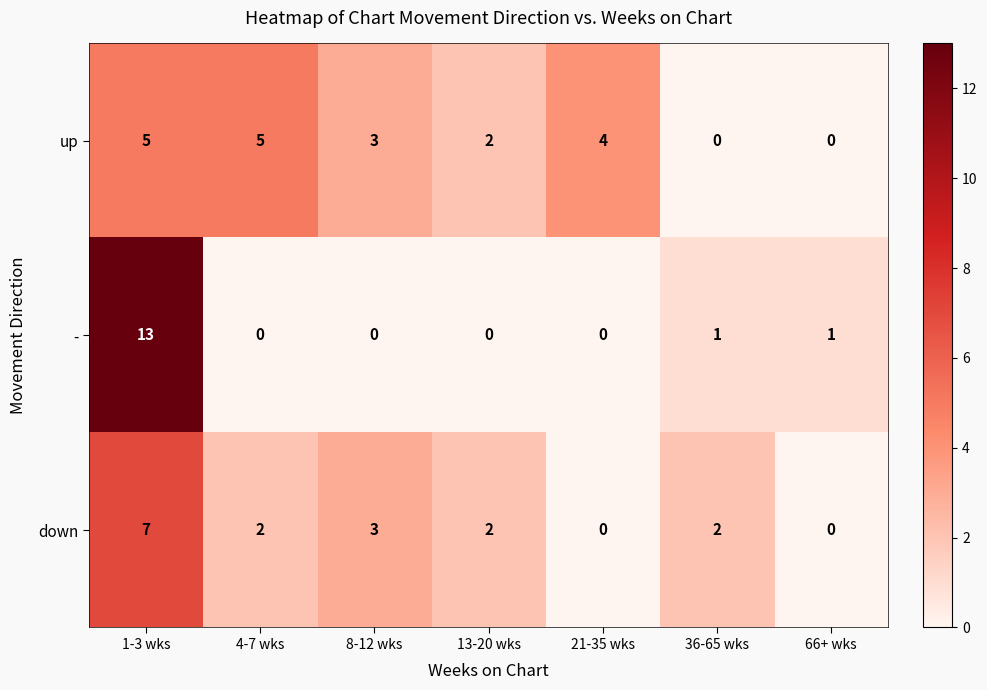

What is the total value across all series at 1-3 wks?

25